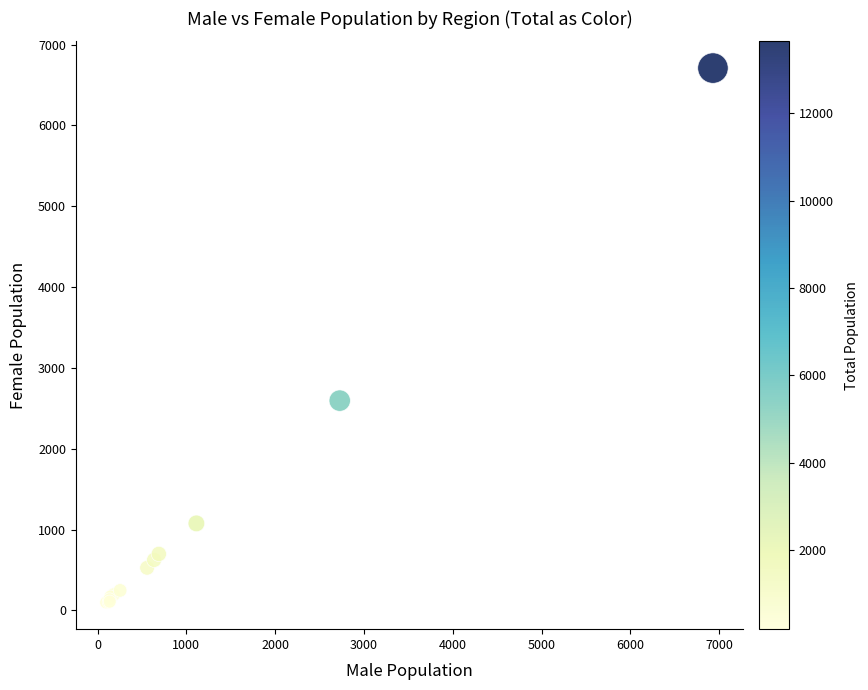

What Y value in the scatter plot is closest to 3404?

2596